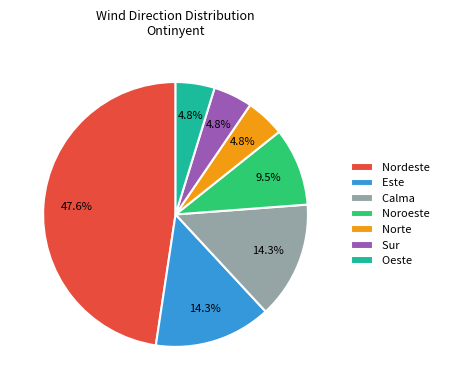

Is the sum of Calma and Oeste greater than half?

No